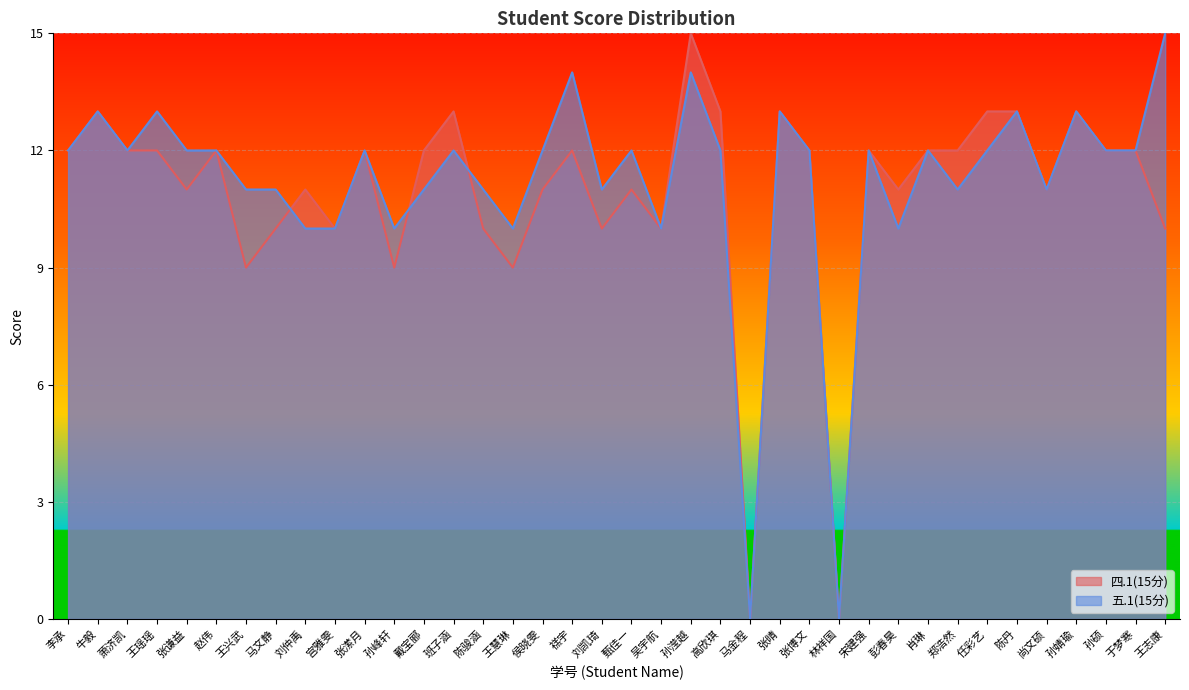

Reading right to left, extract all data points from this chart.

四.1(15分): 10	12	12	13	11	13	13	12	12	11	12	0	12	13	0	13	15	10	11	10	12	11	9	10	13	12	9	12	10	11	10	9	12	11	12	12	13	12
五.1(15分): 15	12	12	13	11	13	12	11	12	10	12	0	12	13	0	12	14	10	12	11	14	12	10	11	12	11	10	12	10	10	11	11	12	12	13	12	13	12